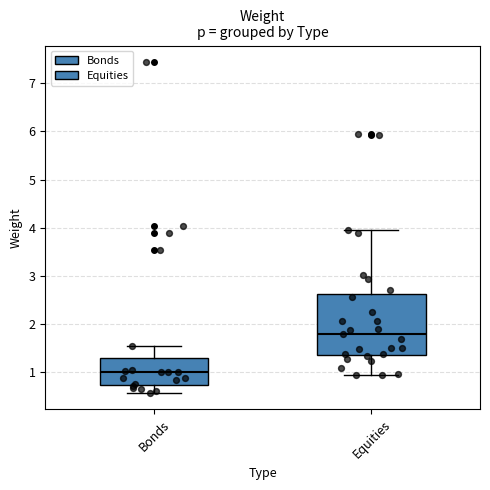

Which box's median line is the lowest?

Bonds